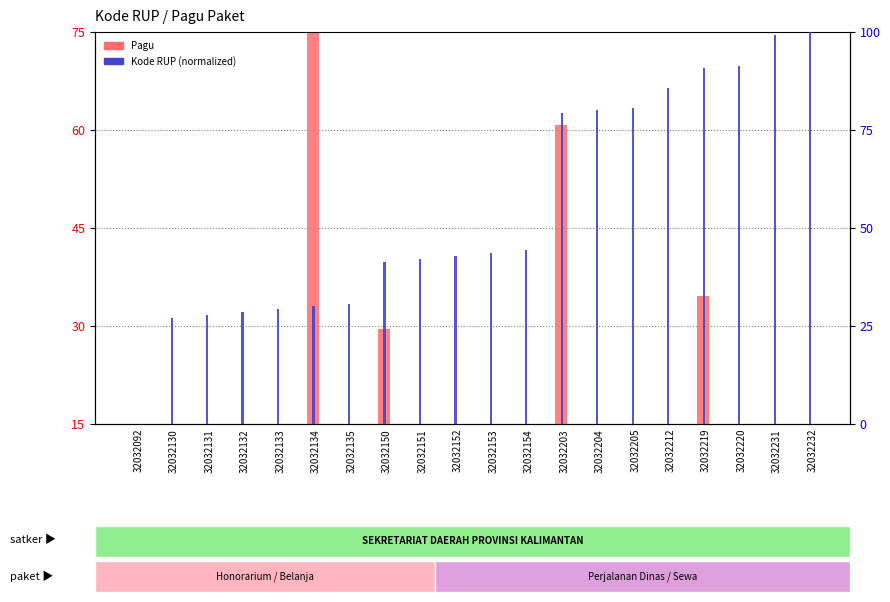

At which label is Kode RUP (normalized) closest to 50?

32032154